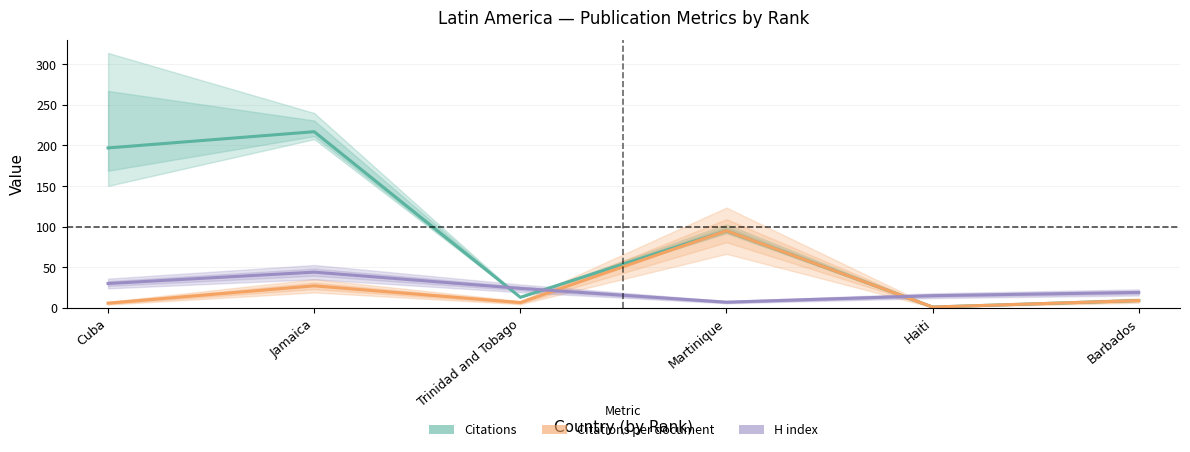

Rank the categories by H index value from lowest to highest.

Martinique, Haiti, Barbados, Trinidad and Tobago, Cuba, Jamaica